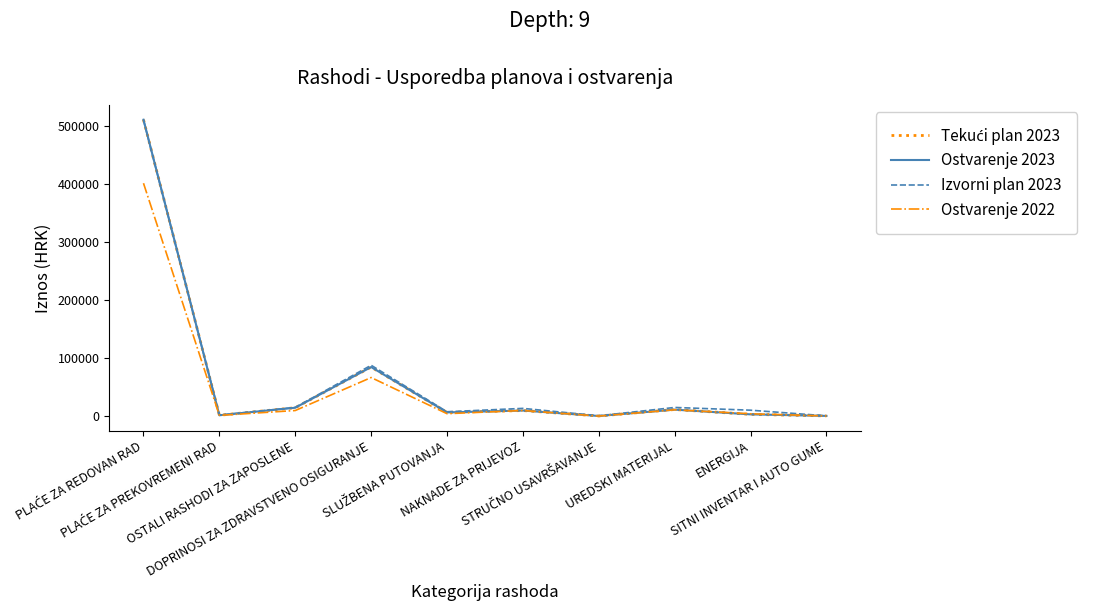

Which series changed the most between DOPRINOSI ZA ZDRAVSTVENO OSIGURANJE and NAKNADE ZA PRIJEVOZ?

Ostvarenje 2023